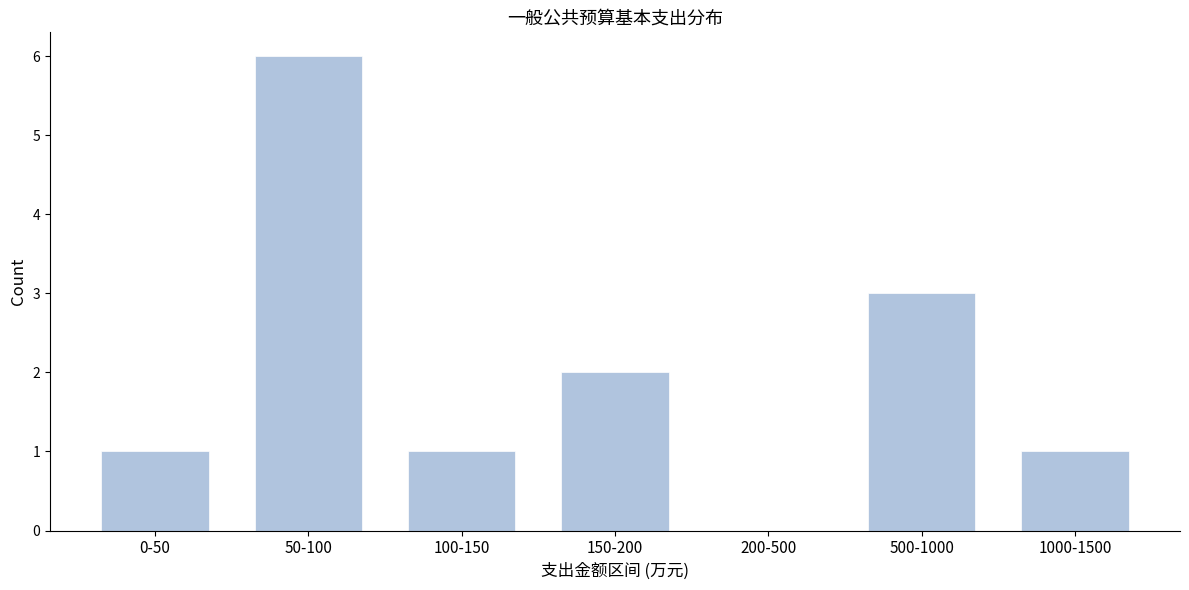

Reading left to right, what are all the values shown in this chart?

0-50=1	50-100=6	100-150=1	150-200=2	200-500=0	500-1000=3	1000-1500=1